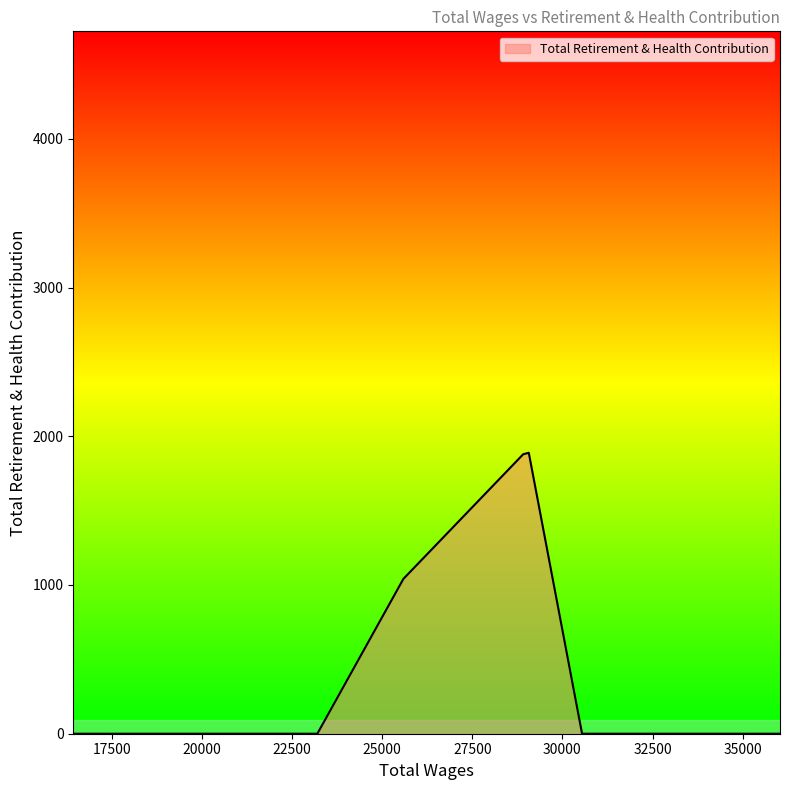

How many points are higher than both their immediate neighbors (excluding endpoints)?

1